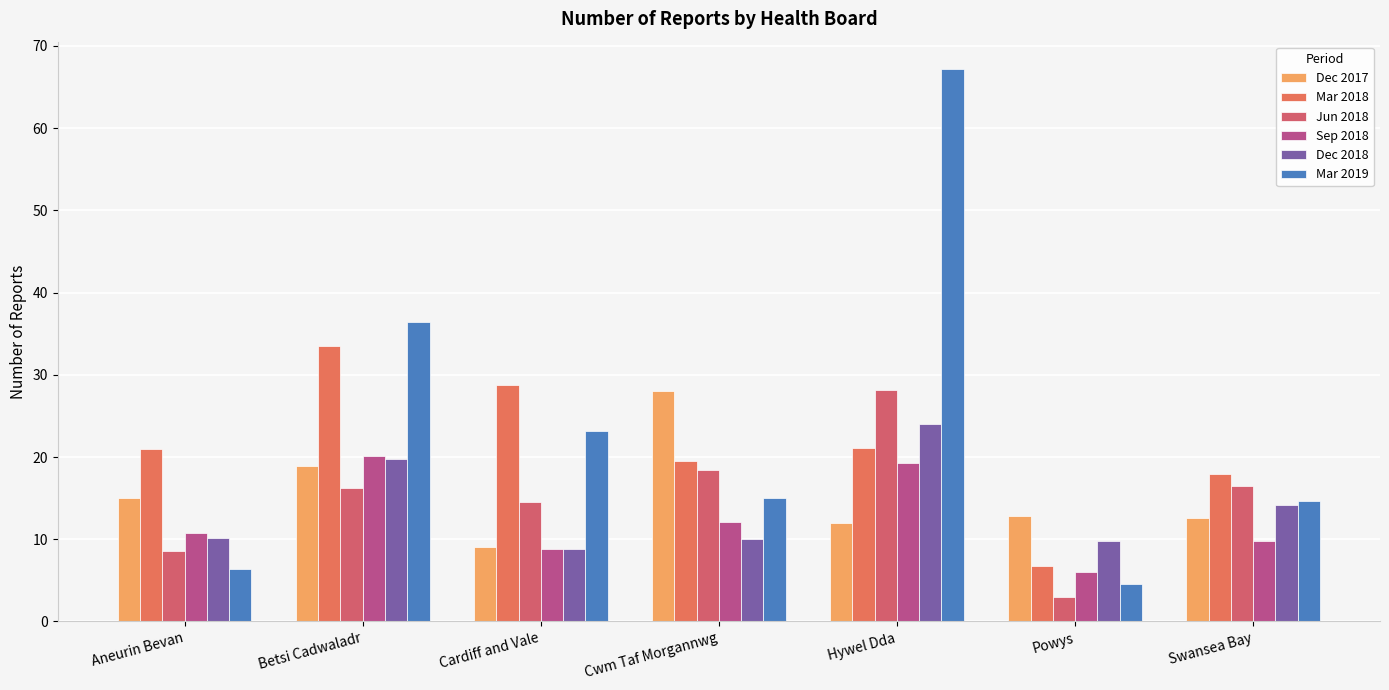

Where is Mar 2018 nearest to the value 20?

Cwm Taf Morgannwg